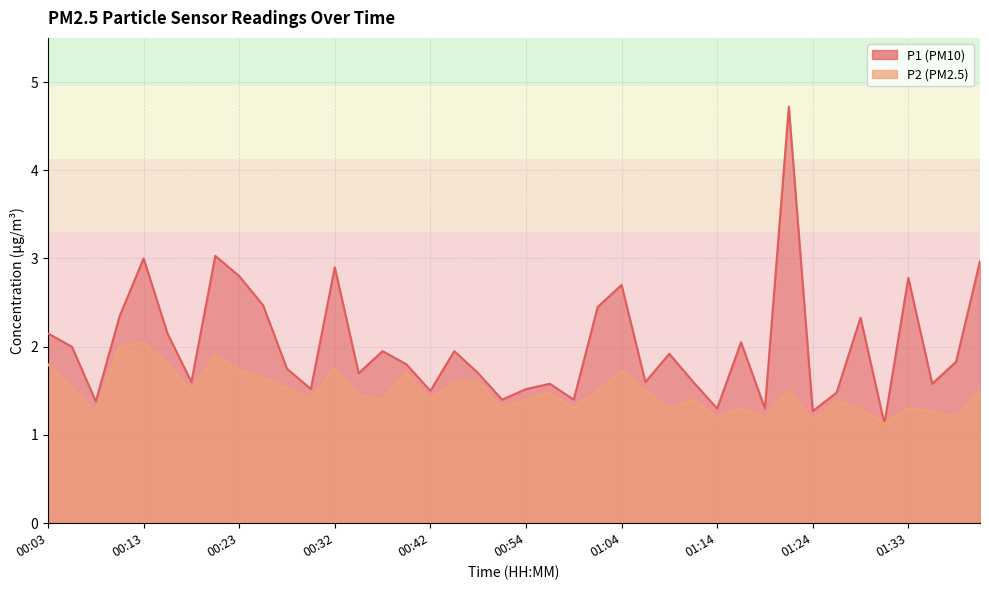

How many interior local valleys does the P2 series have?

13